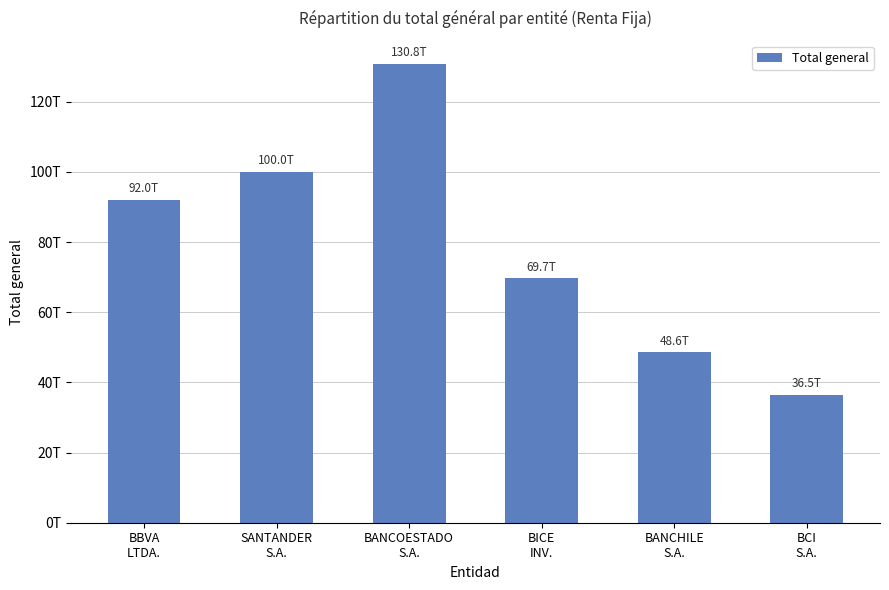

What is the sum of all values?

477621126207106